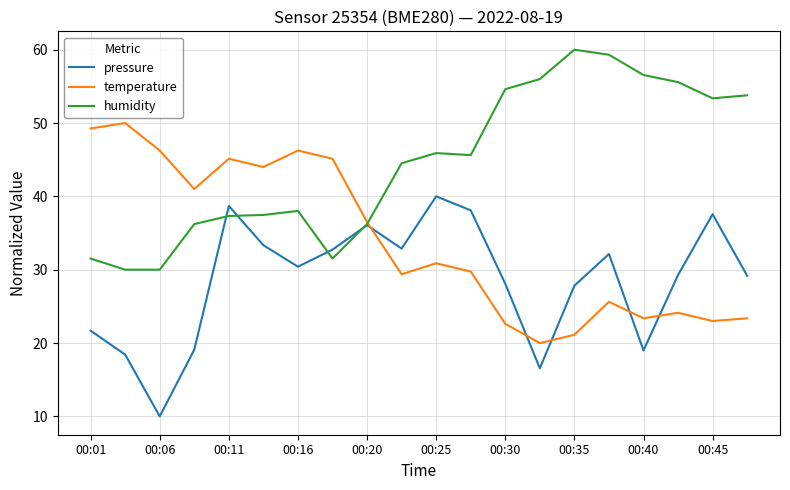

List the series in order of their peak value, lowest first.

pressure, temperature, humidity